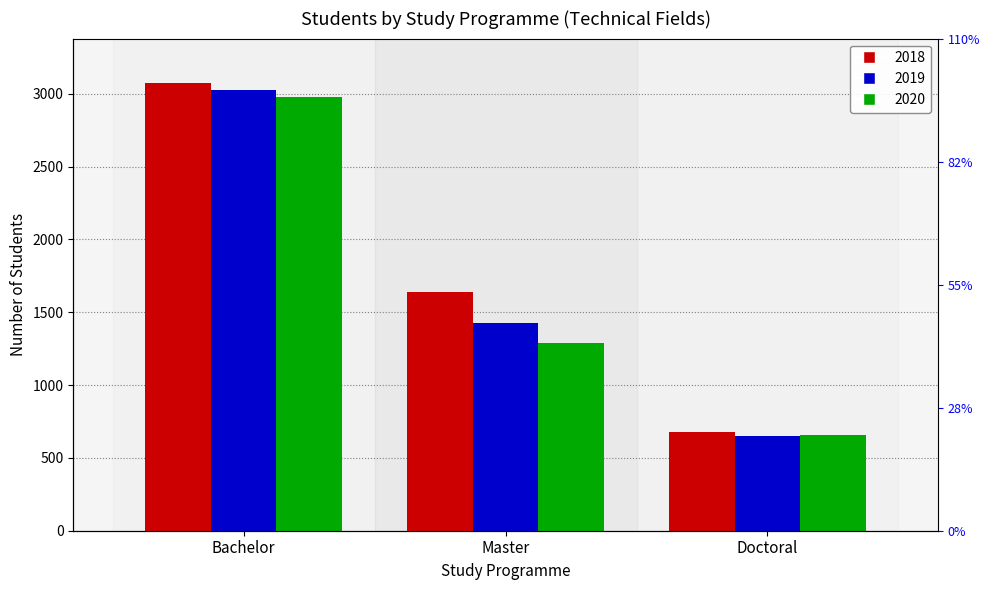

What is the smallest value displayed?

649